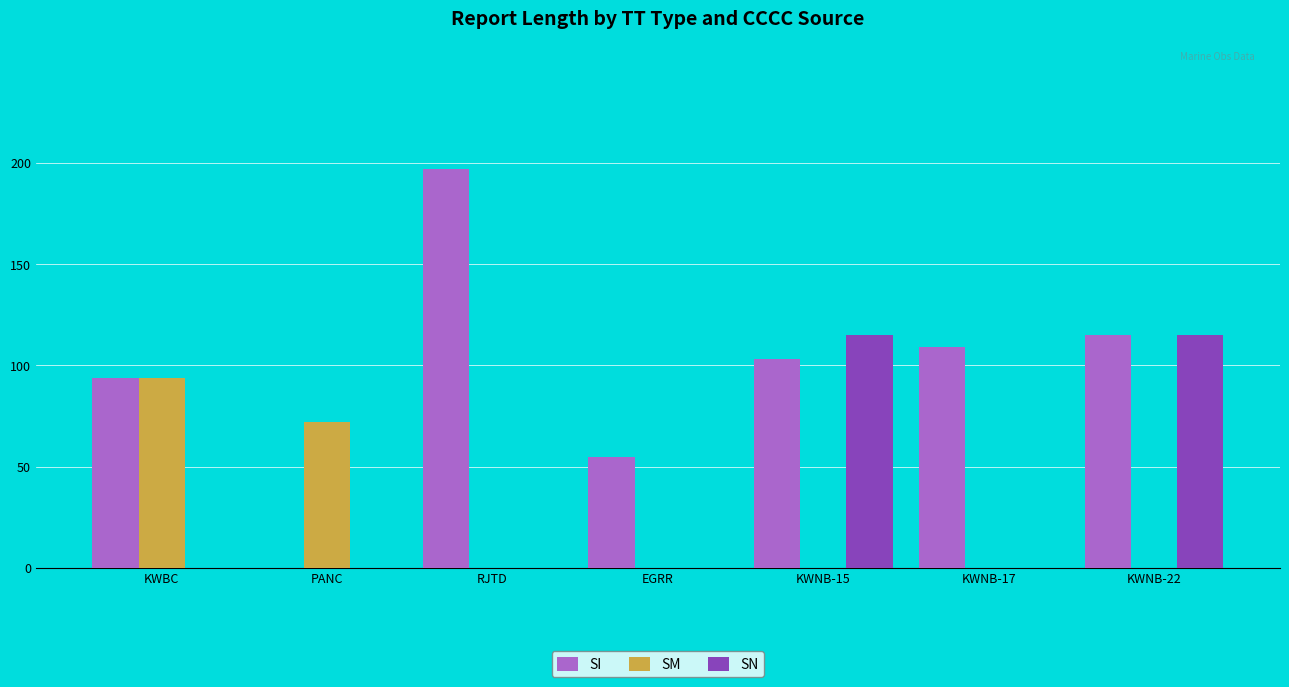

The value of SN at KWBC is 0. True or false?

True